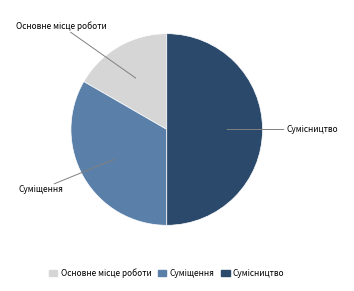

Count the number of slices in the pie.

3